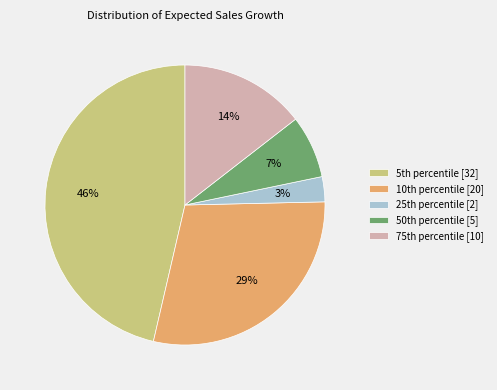

To the nearest percent, what is the average slice percentage?

20%